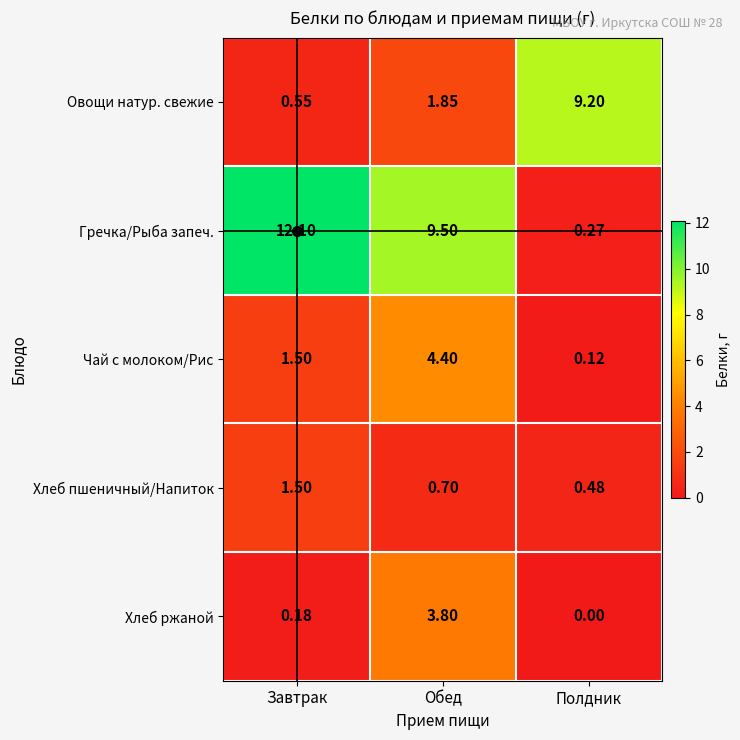

Which series has the widest spread of values?

Гречка/Рыба запеч.